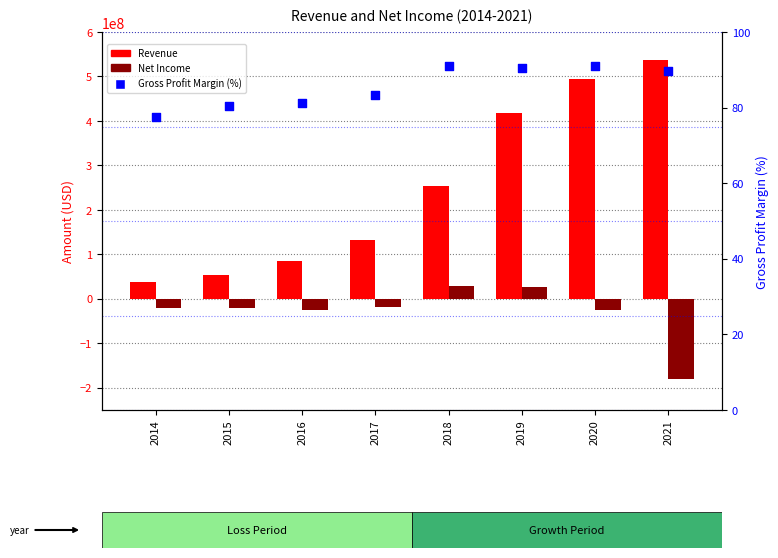

At how many categories does at least one series exceed 199652990?

4